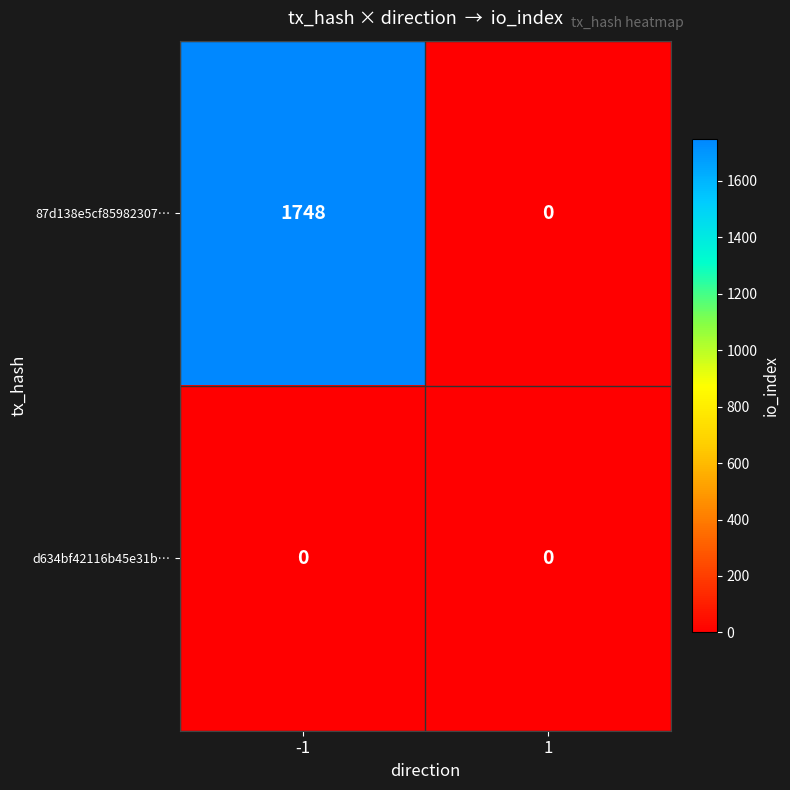

What is the difference between the 87d138e5cf85982307… values at 1 and -1?

1748